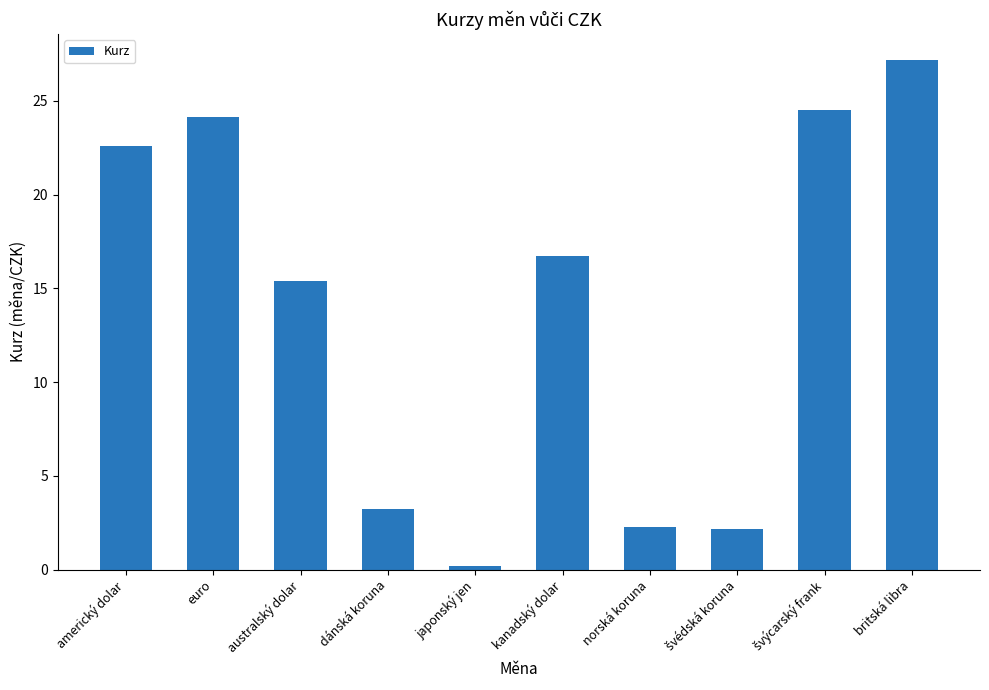

What is the smallest value displayed?

0.2